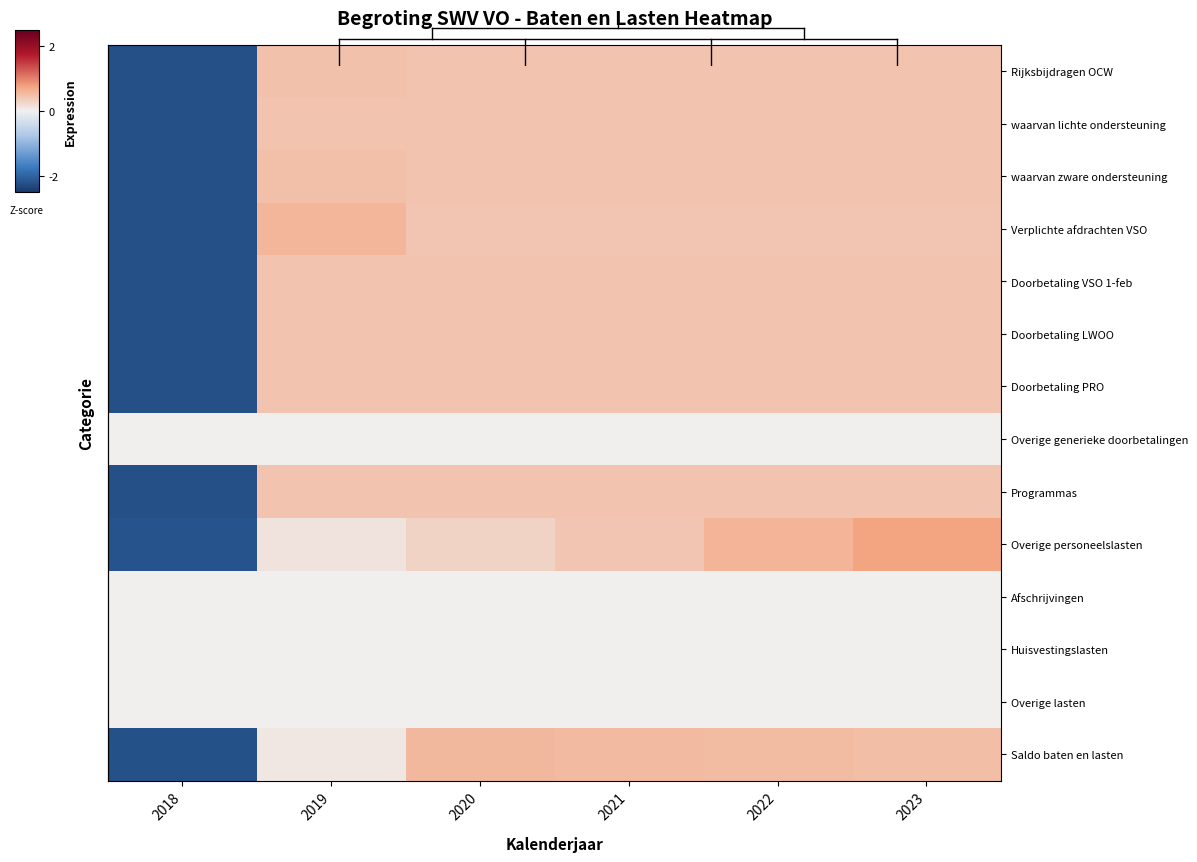

At which category does the chart reach its peak across all series?

2023